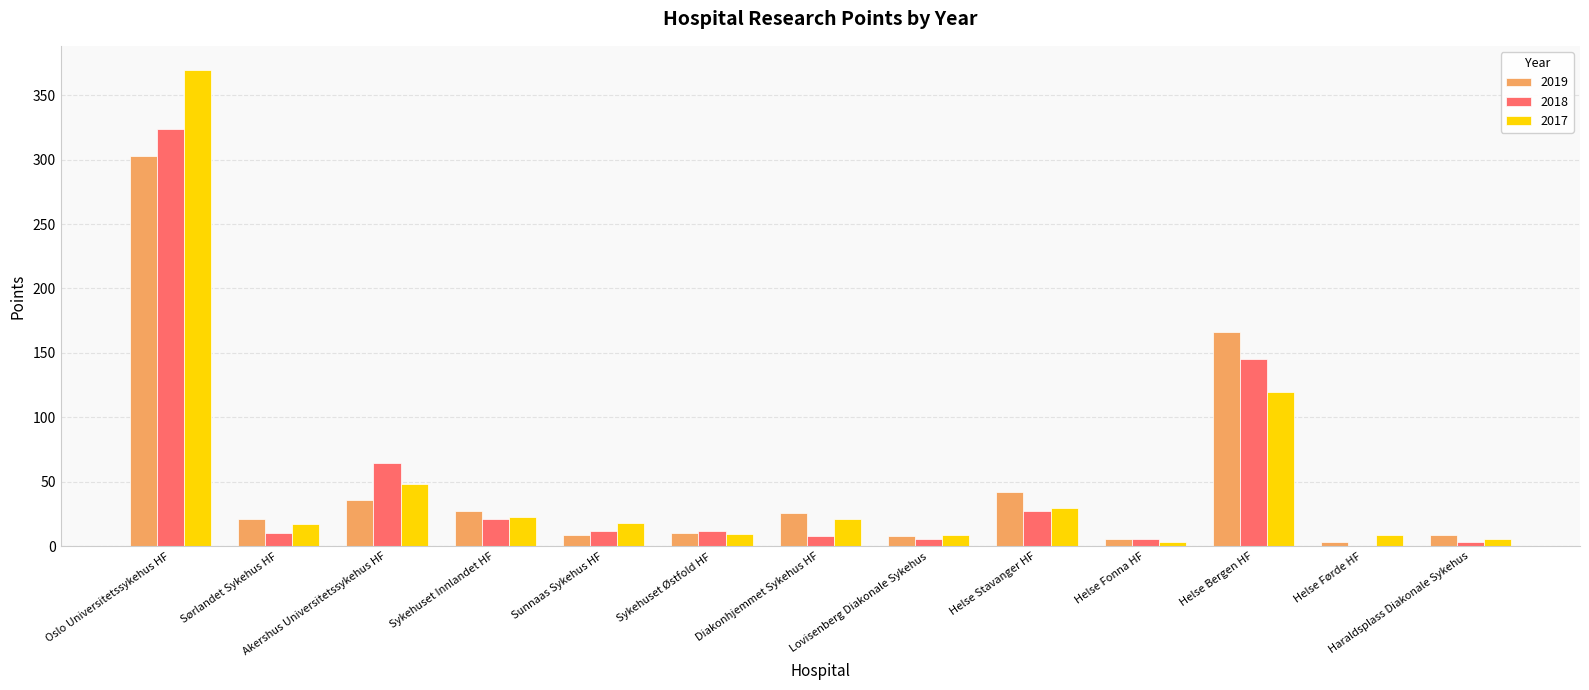

Are the bars grouped side by side (vs. stacked)?

Yes